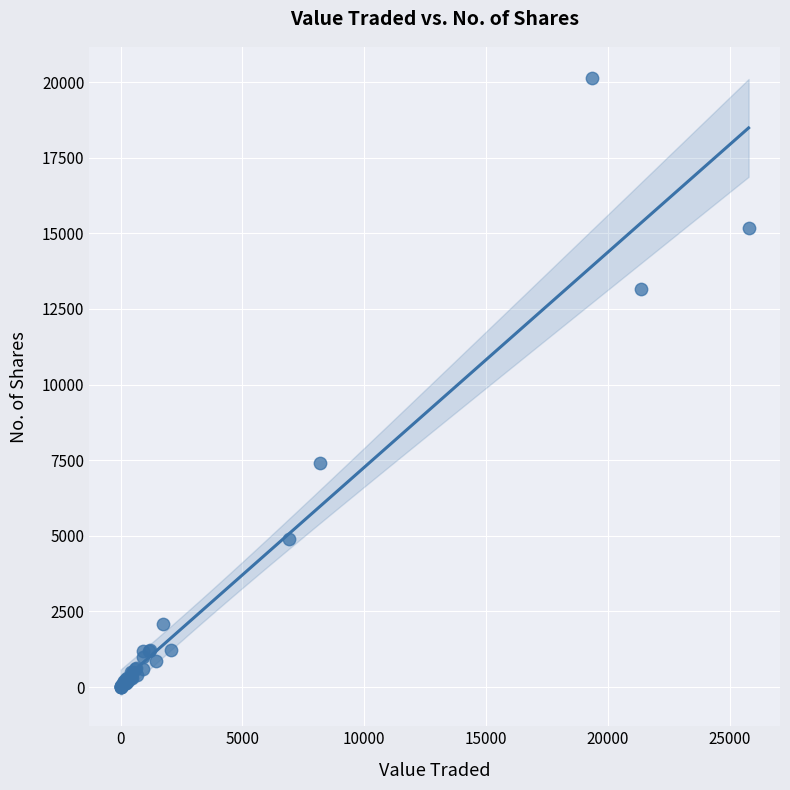

What Y value in the scatter plot is closest to 10067?

7402